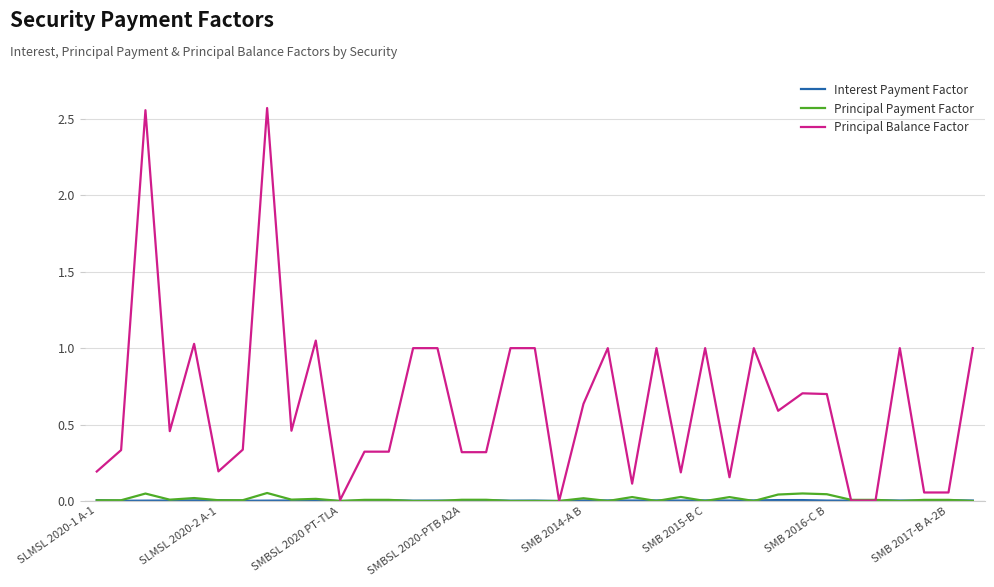

Which series has the largest total across all categories?

Principal Balance Factor